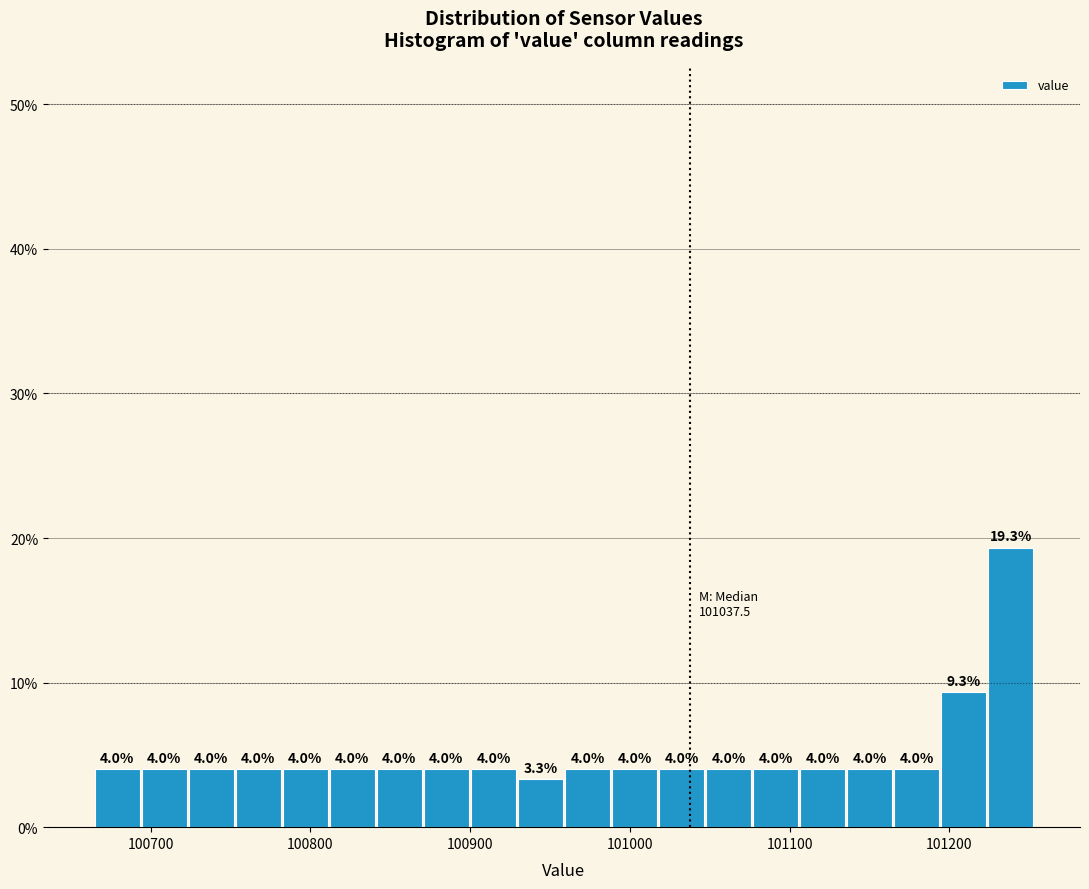

Around what value on the x-axis is the tallest bar? Give the approximate position of its centre, as read against the axis.

101240